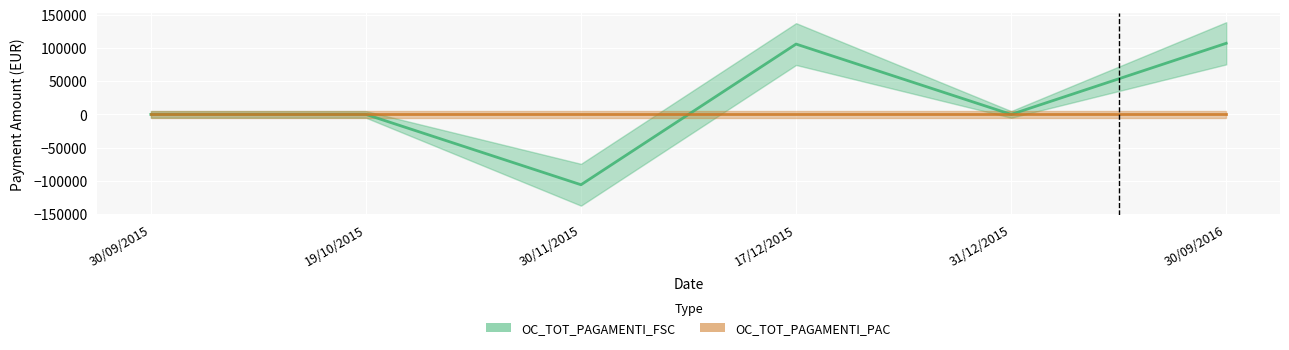

Reading right to left, extract all data points from this chart.

30/09/2016=107180.6	31/12/2015=0.0	17/12/2015=106007.7	30/11/2015=-106007.7	19/10/2015=0.0	30/09/2015=0.0